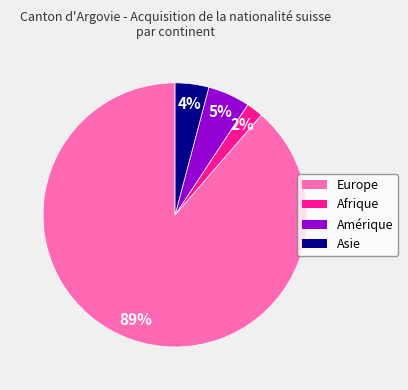

To the nearest percent, what is the difference between the largest and smallest slice percentages?

87%